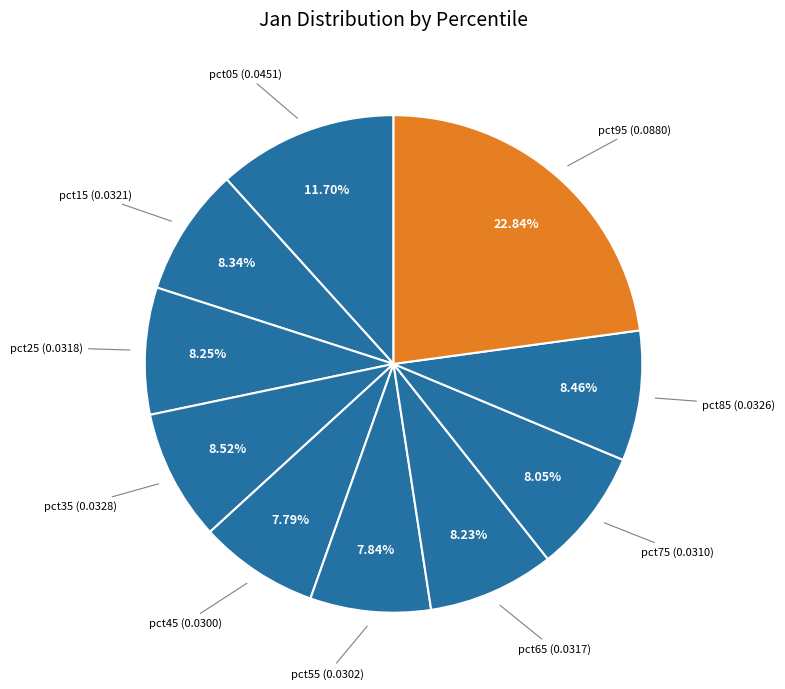

Is it true that pct25 is 1% of the pie?

False